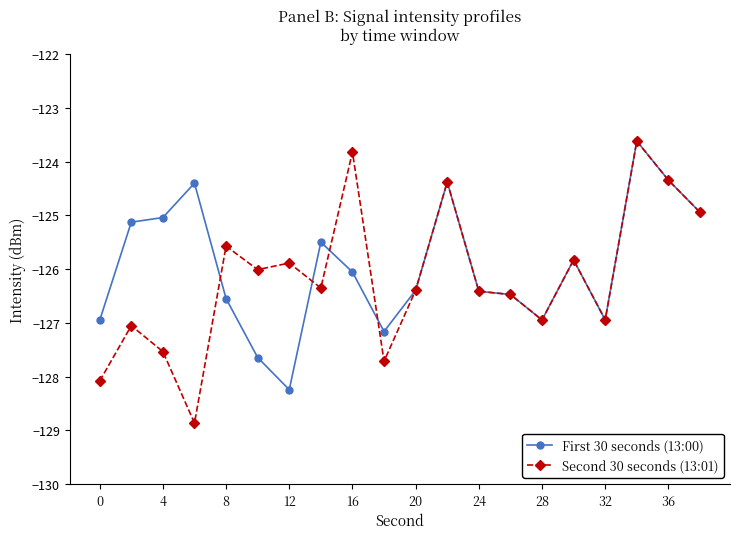

What is the smallest value displayed?

-128.9